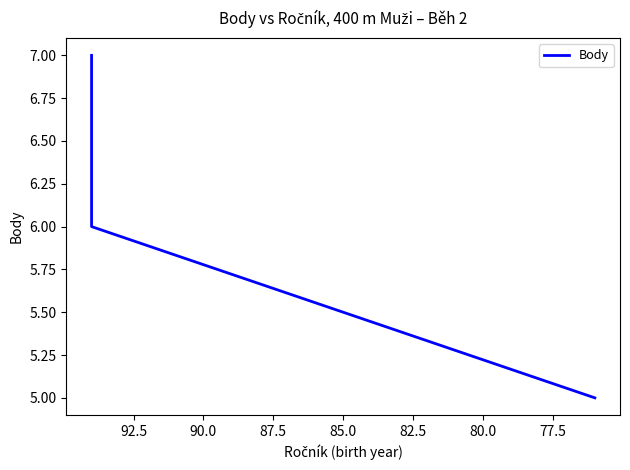

Is this an area chart (filled region under the line)?

No